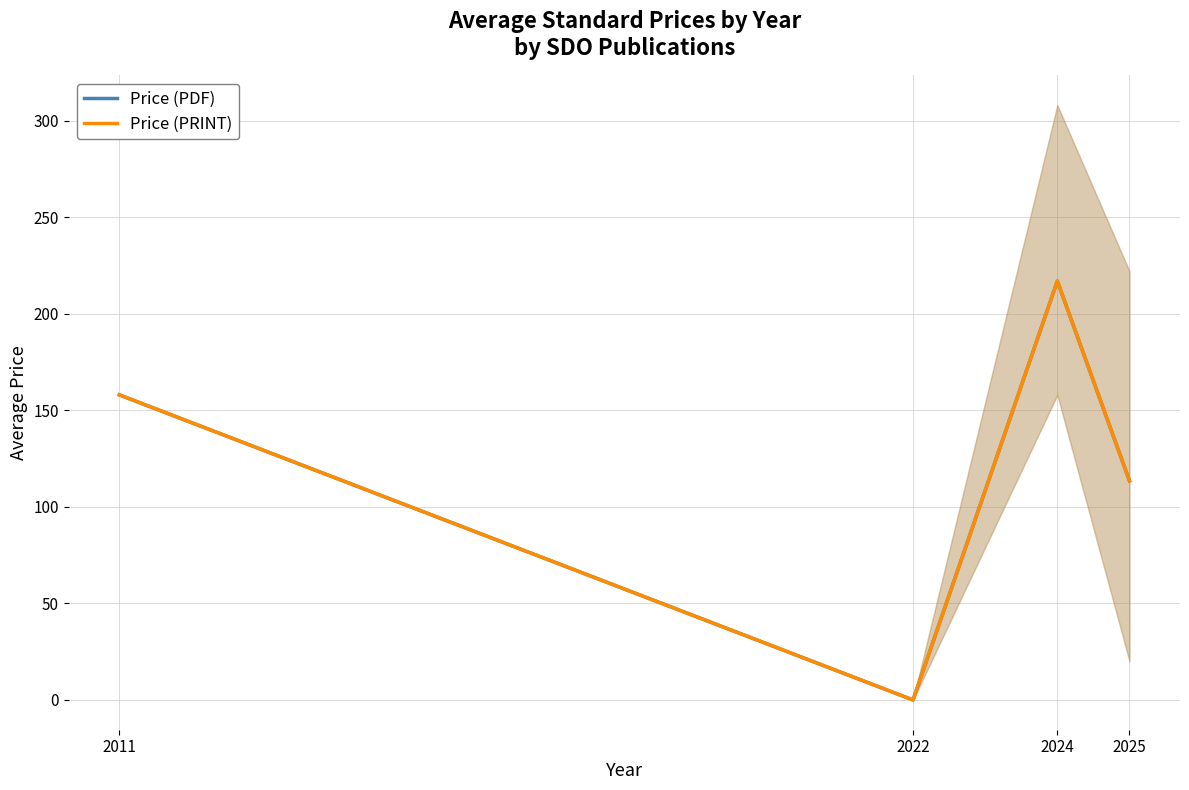

At which category does the chart reach its peak across all series?

2024